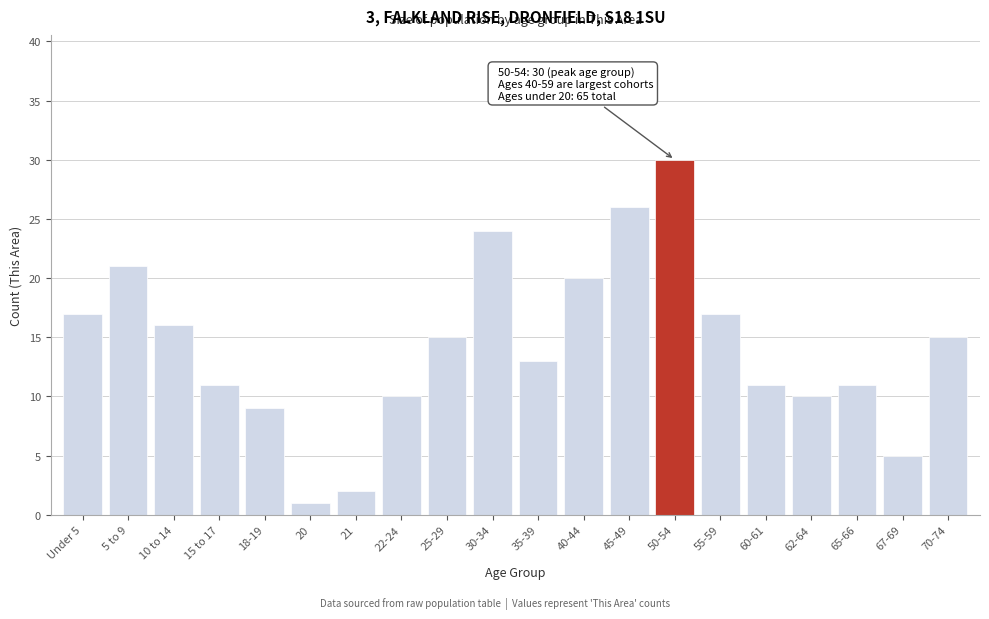

Reading left to right, extract all data points from this chart.

17	21	16	11	9	1	2	10	15	24	13	20	26	30	17	11	10	11	5	15